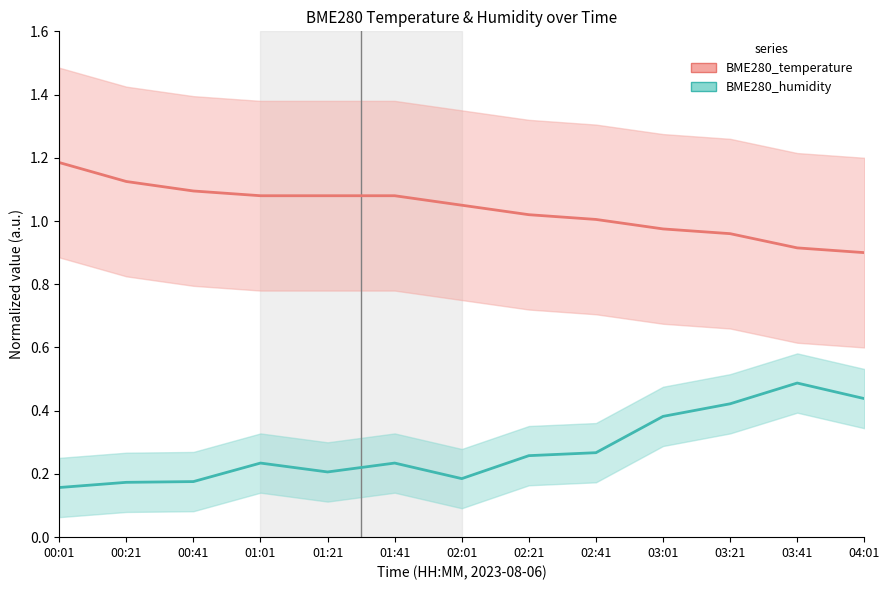

Between 01:21 and 02:21, which is larger?

01:21